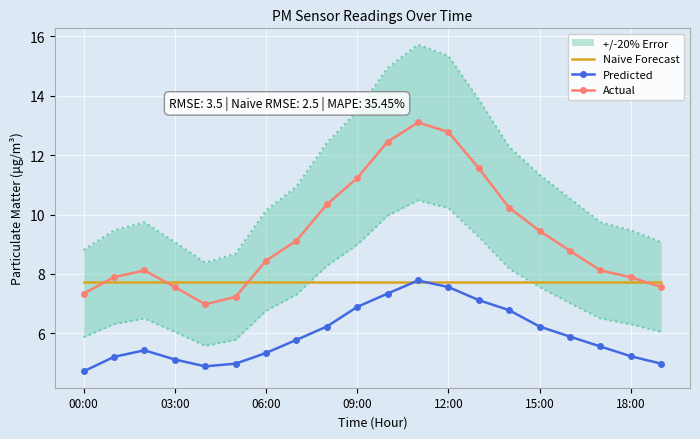

The value of Naive Forecast at 09:00 is 7.7. True or false?

True